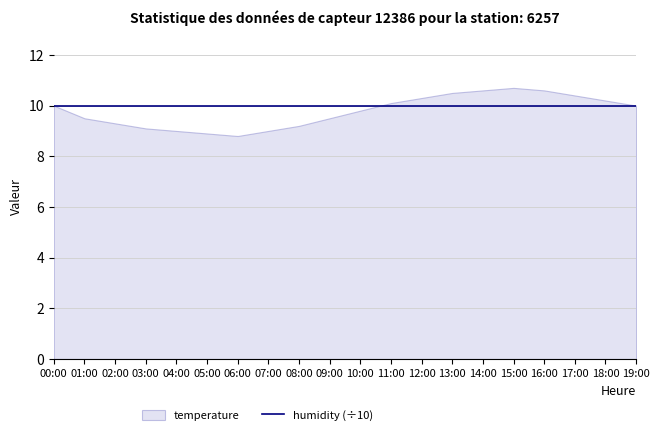

What is the sum of the humidity values at 11:00 and 06:00?

199.8